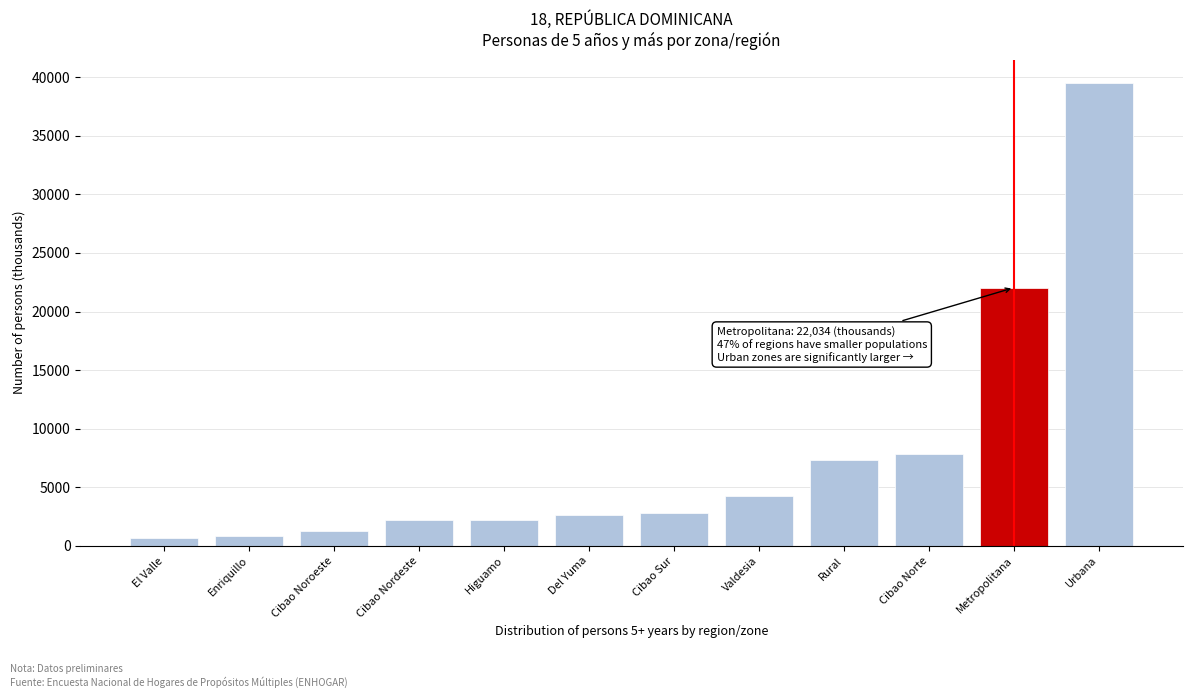

What is the sum of the values at Cibao Noroeste and Valdesia?

5532.8